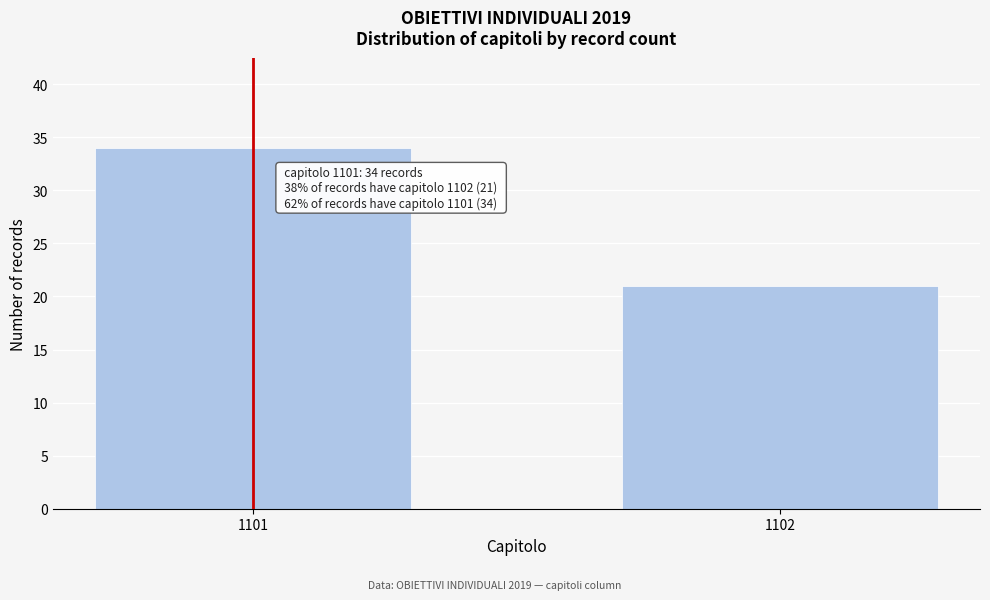

Reading right to left, extract all data points from this chart.

1102=21	1101=34